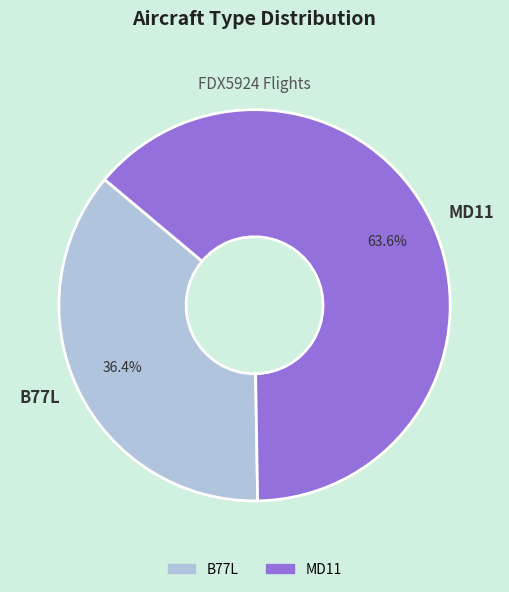

Which category has the biggest portion of the pie?

MD11